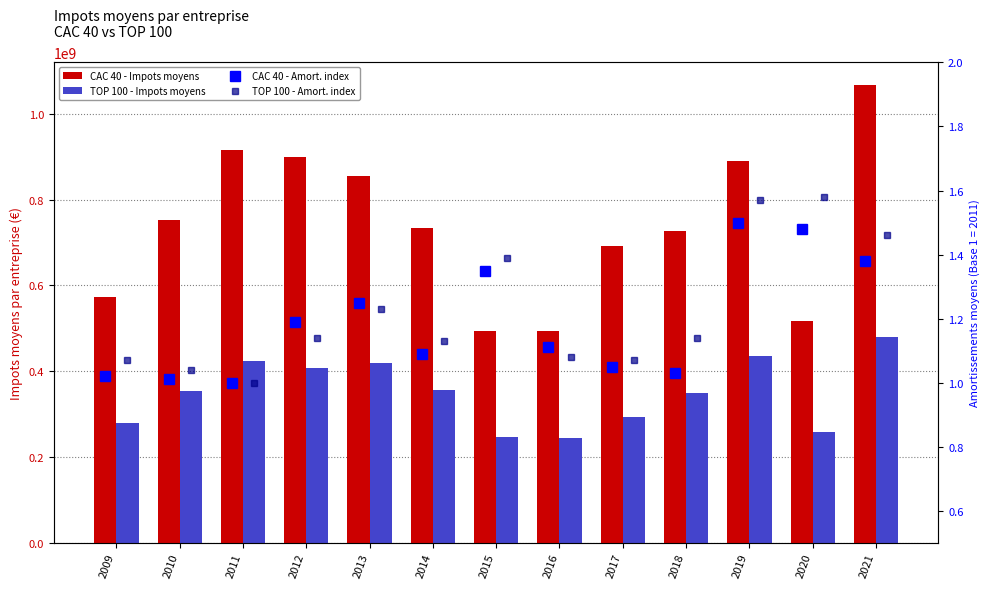

At how many categories does at least one series exceed 877604588?

4